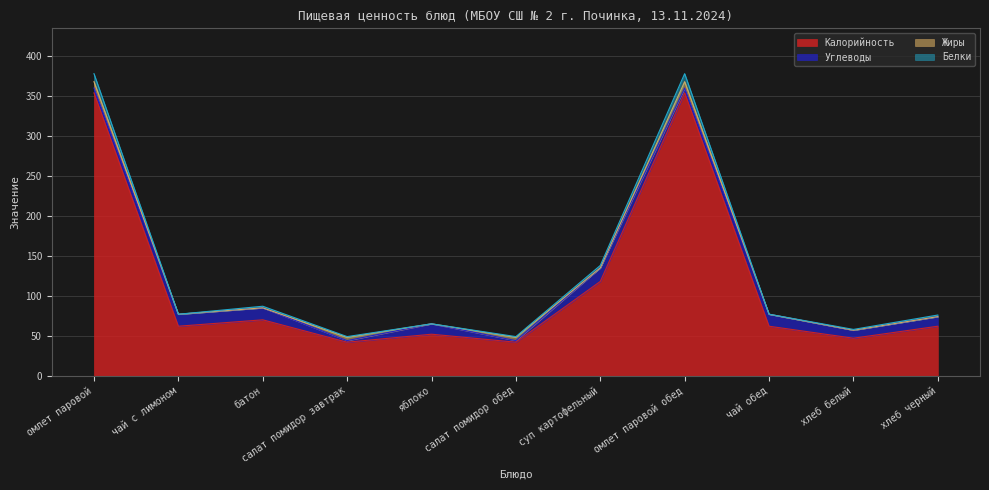

True or false: Белки has more than 0 interior local peaks.

True